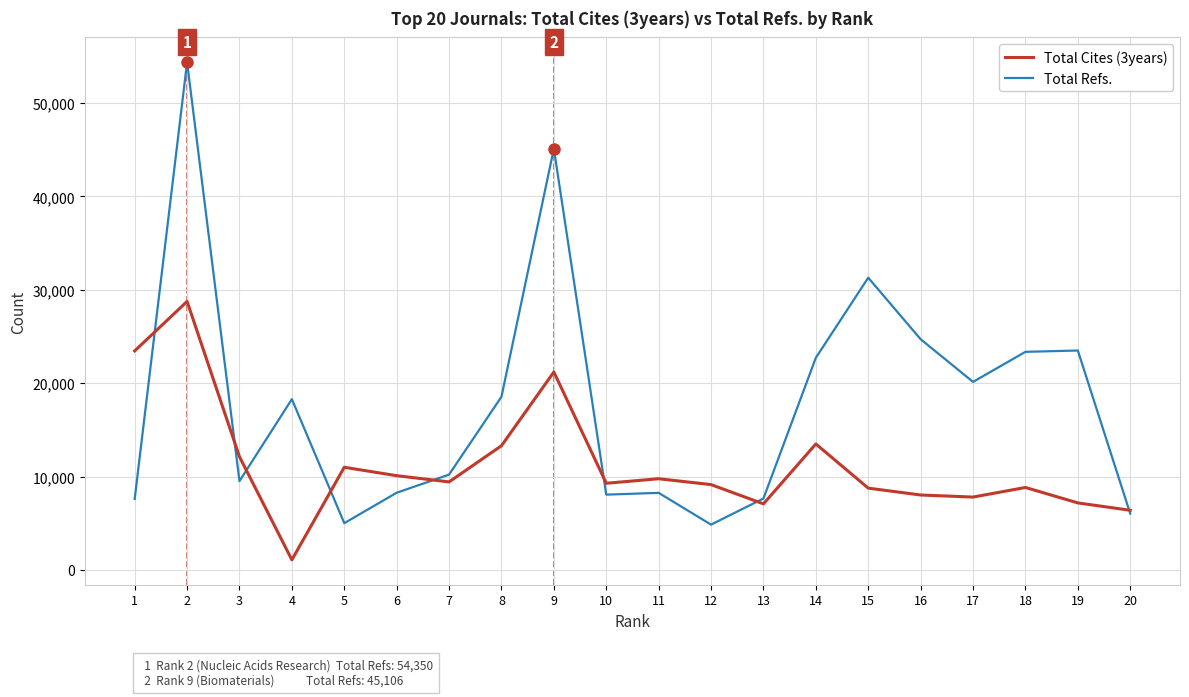

True or false: Total Refs. has a value of 7655 at 13.

True